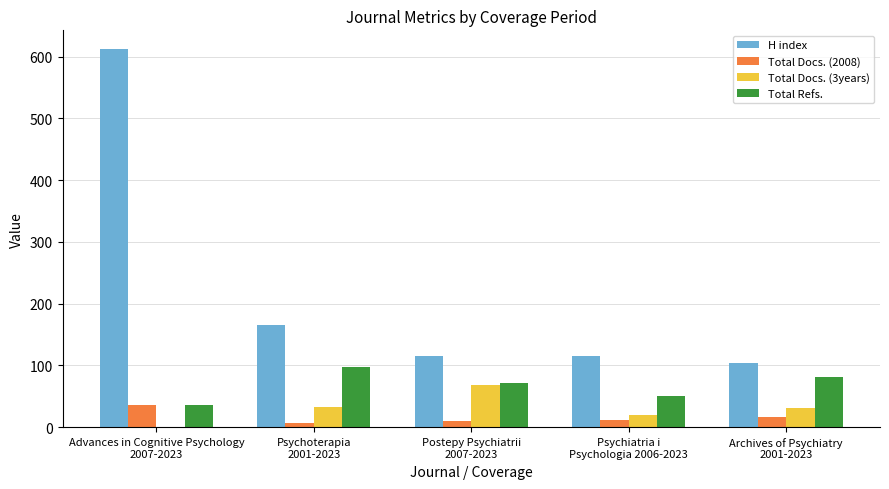

What is the difference between the Total Docs. (3years) values at Psychiatria i
Psychologia 2006-2023 and Psychoterapia
2001-2023?

13